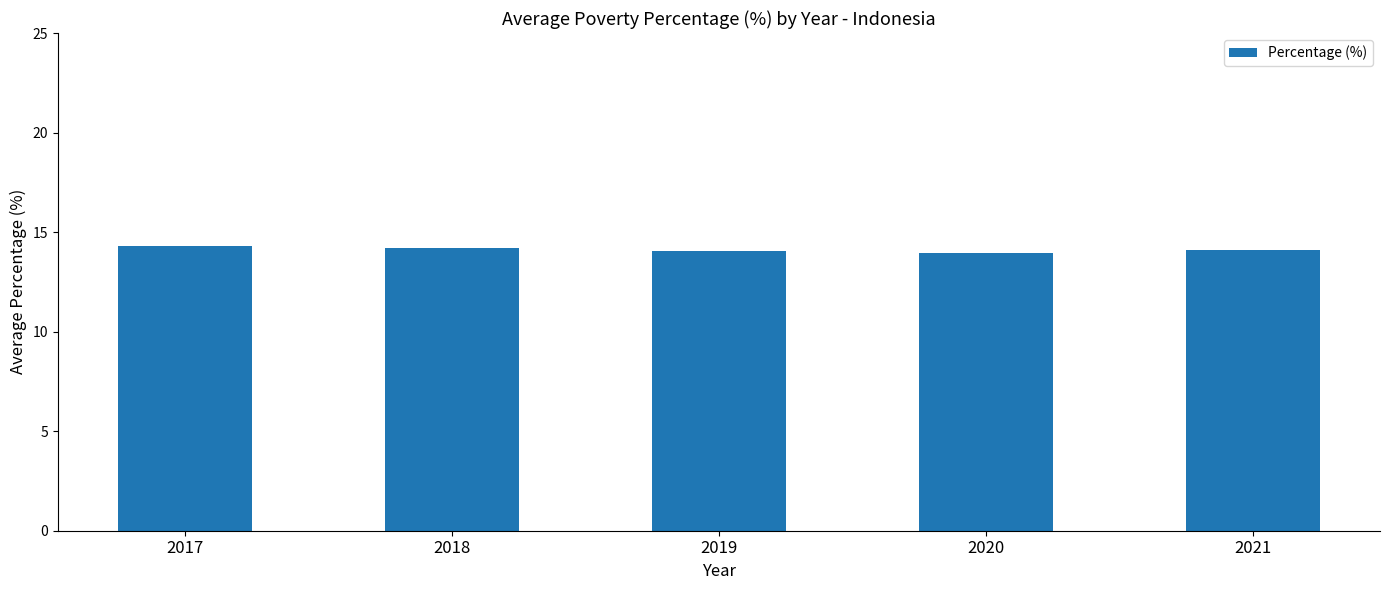

The chart shows a value of 14.1 at 2021. True or false?

True